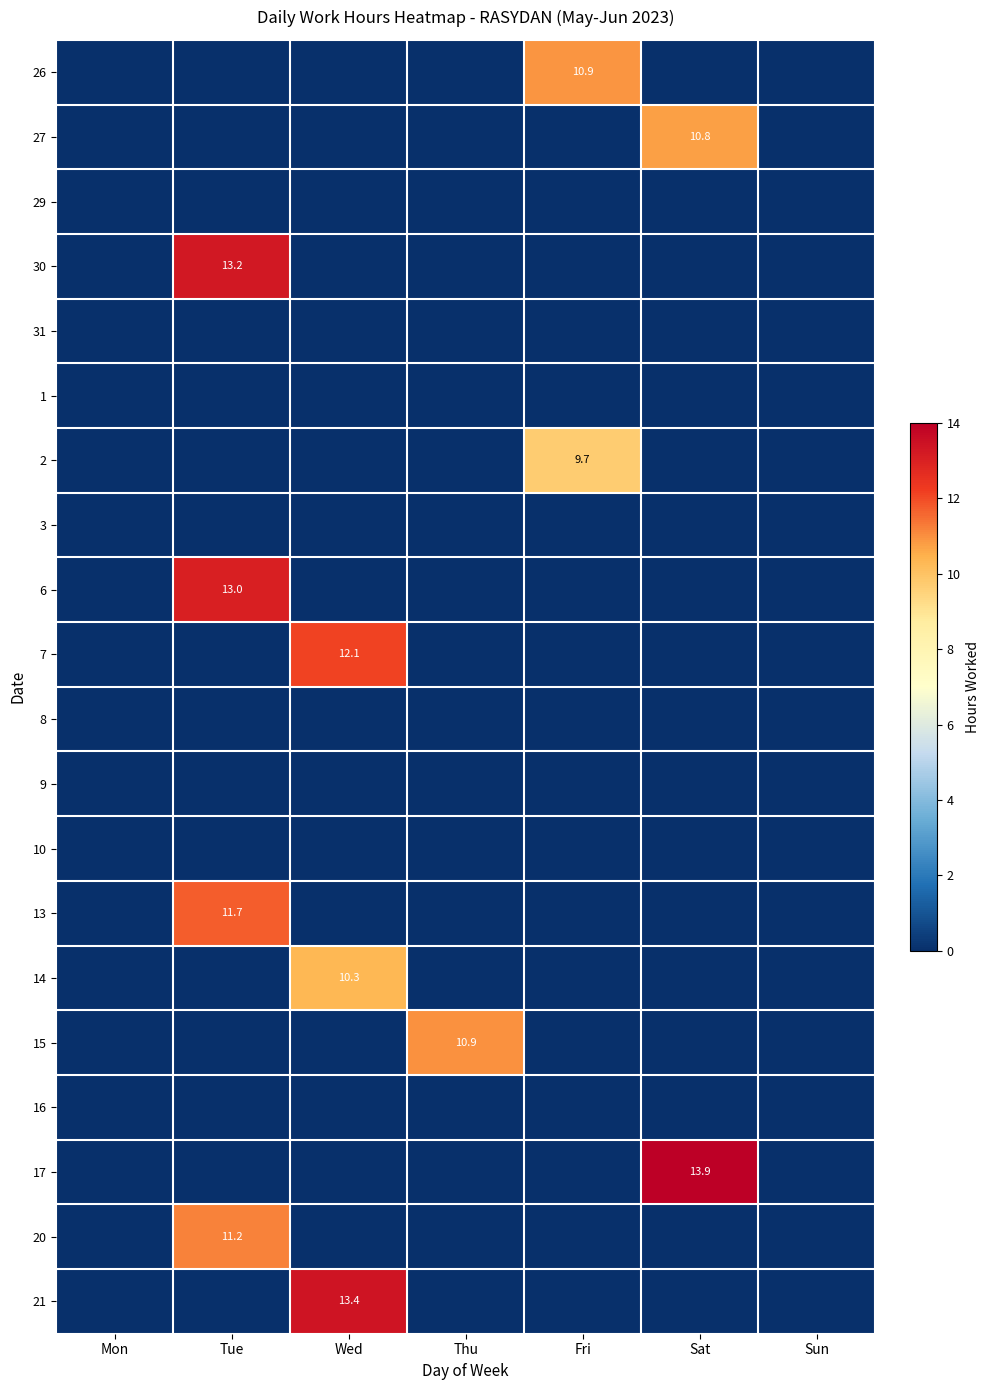

At how many categories does at least one series exceed 9?

5